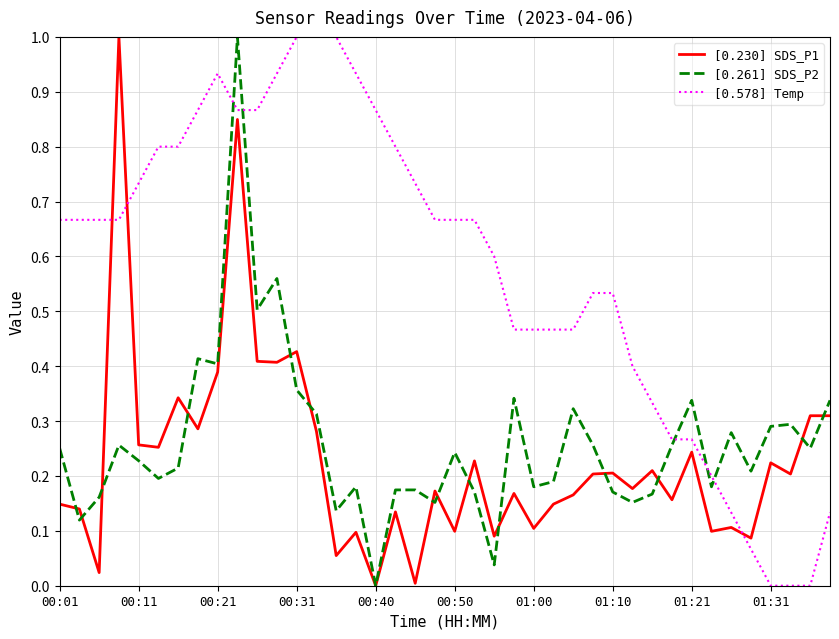

What is the maximum value for [0.230] SDS_P1?

1.0